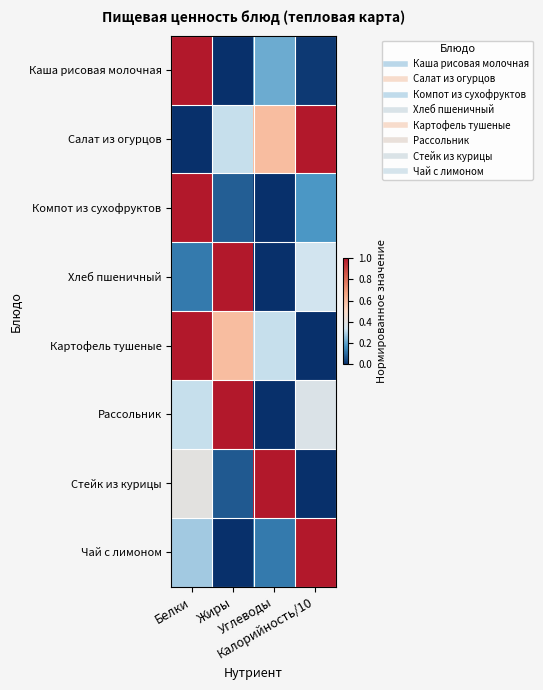

Reading left to right, extract all data points from this chart.

Каша рисовая молочная: Белки=1.0	Жиры=0.0	Углеводы=0.2	Калорийность/10=0.0
Салат из огурцов: Белки=0.0	Жиры=0.3	Углеводы=0.6	Калорийность/10=1.0
Компот из сухофруктов: Белки=1.0	Жиры=0.1	Углеводы=0.0	Калорийность/10=0.2
Хлеб пшеничный: Белки=0.1	Жиры=1.0	Углеводы=0.0	Калорийность/10=0.3
Картофель тушеные: Белки=1.0	Жиры=0.6	Углеводы=0.3	Калорийность/10=0.0
Рассольник: Белки=0.3	Жиры=1.0	Углеводы=0.0	Калорийность/10=0.4
Стейк из курицы: Белки=0.4	Жиры=0.1	Углеводы=1.0	Калорийность/10=0.0
Чай с лимоном: Белки=0.3	Жиры=0.0	Углеводы=0.1	Калорийность/10=1.0